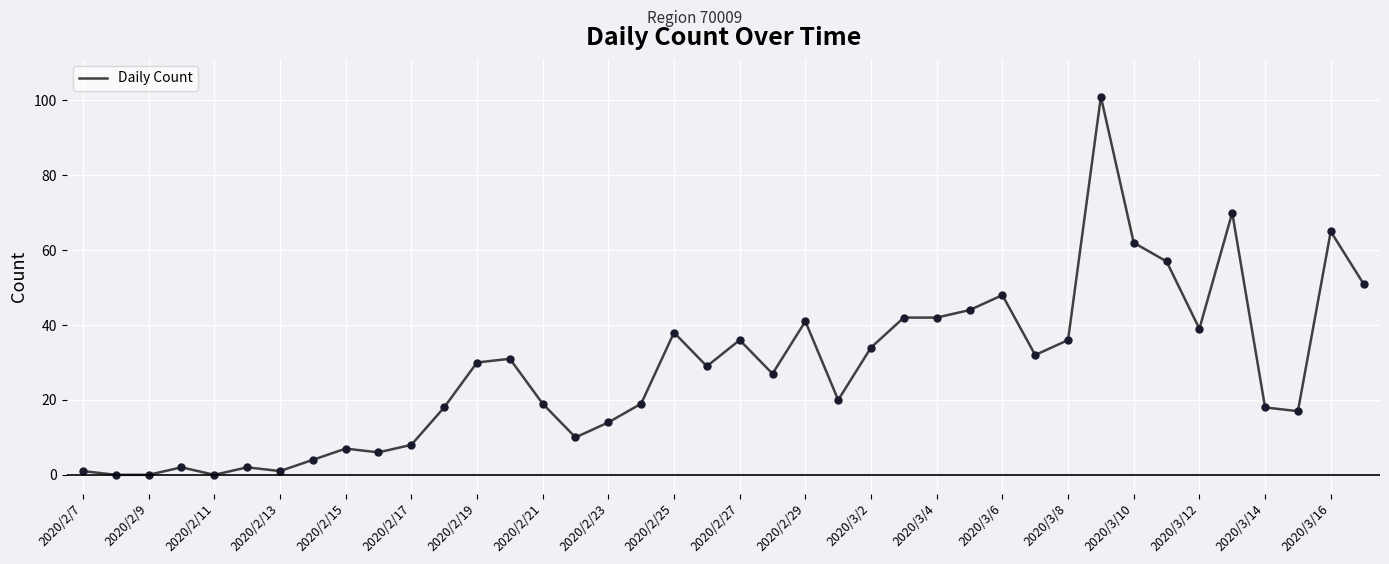

What is the maximum value shown in the chart?

101